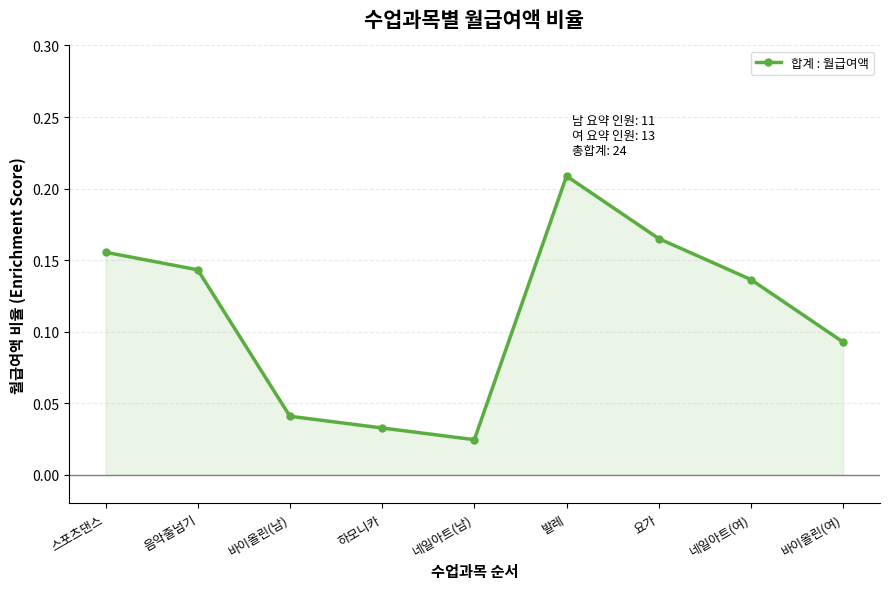

Where is the data nearest to the value 0?

네일아트(남)